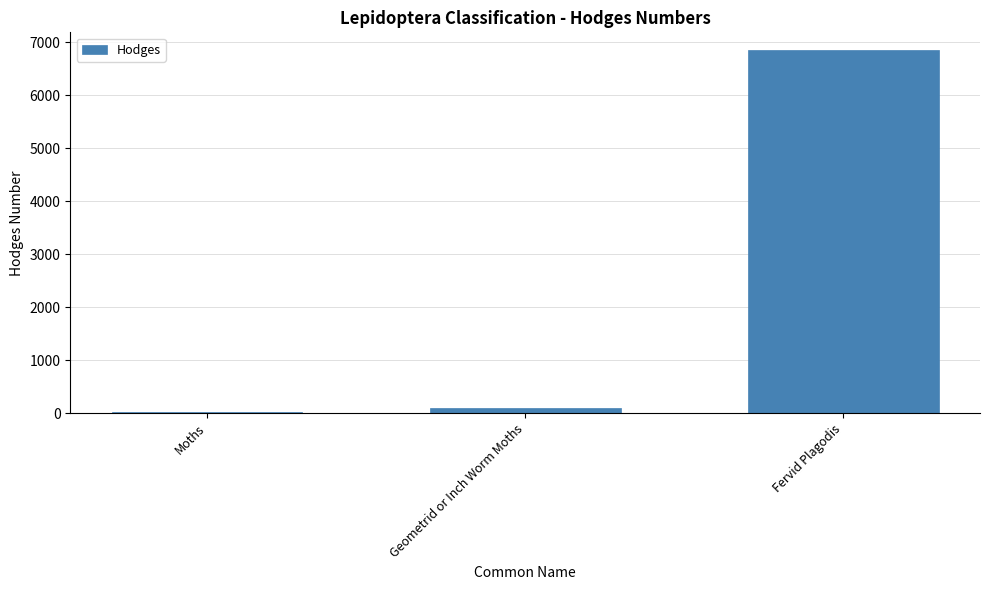

Reading left to right, extract all data points from this chart.

29.0	91.3	6843.0